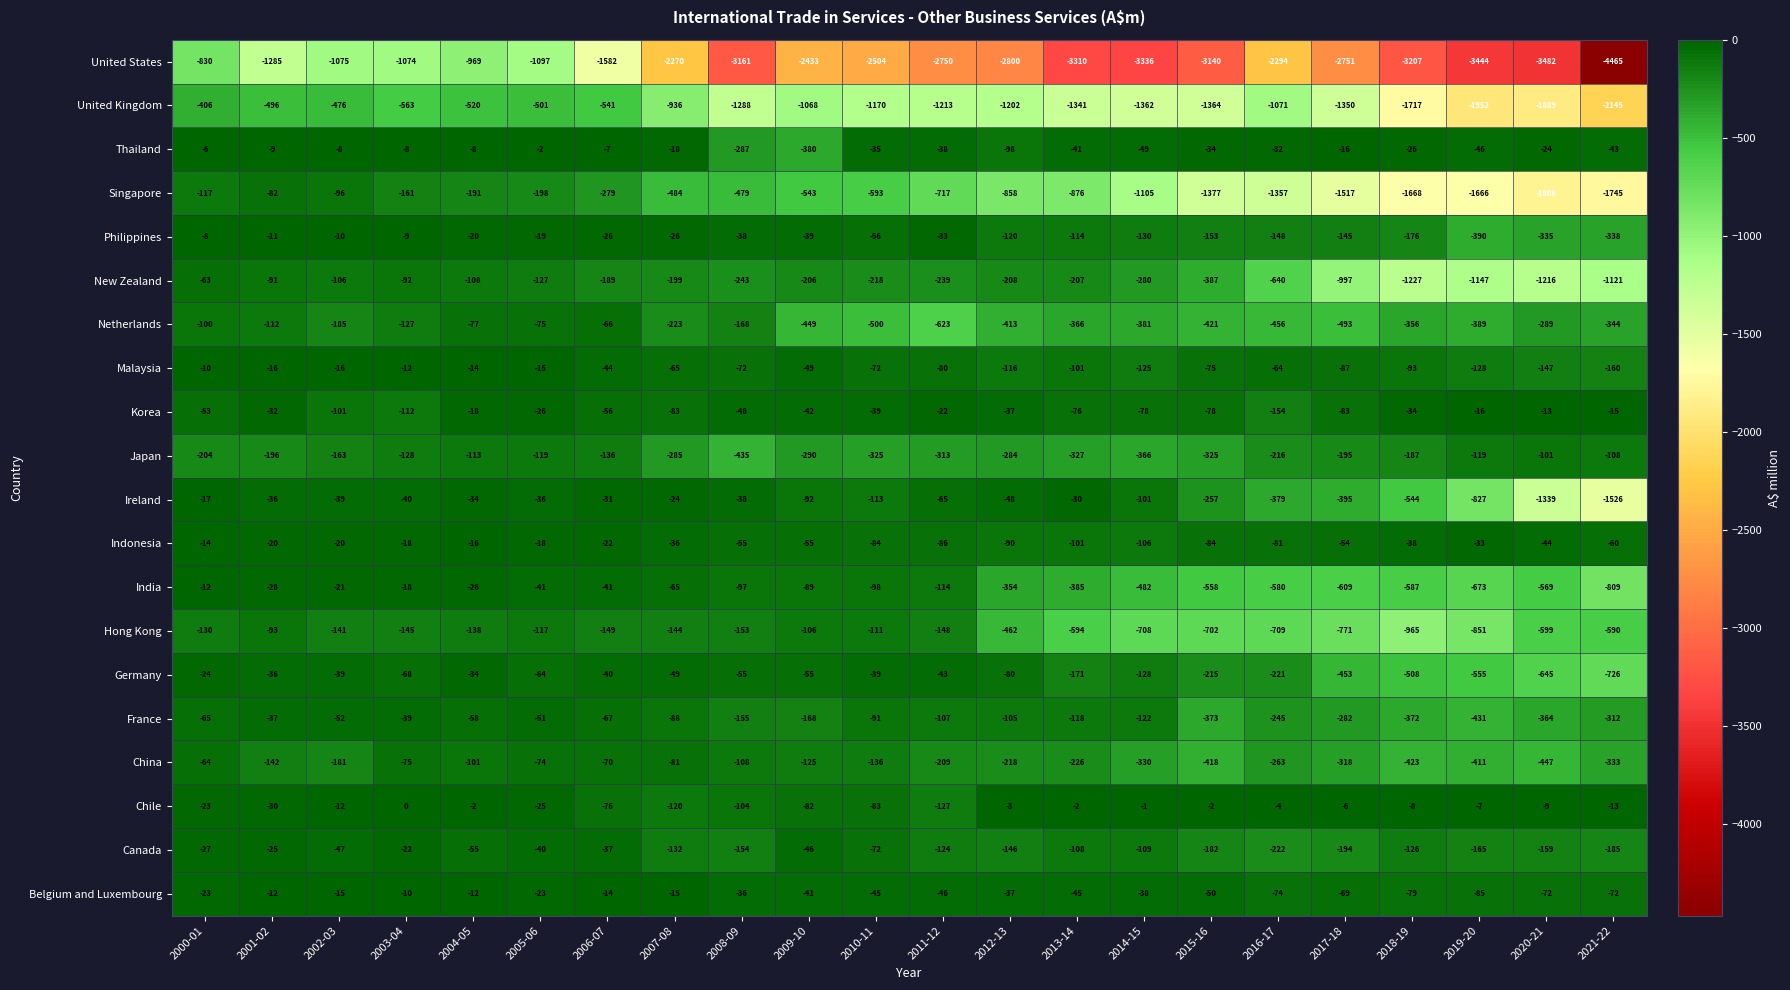

Which series has the widest spread of values?

United States